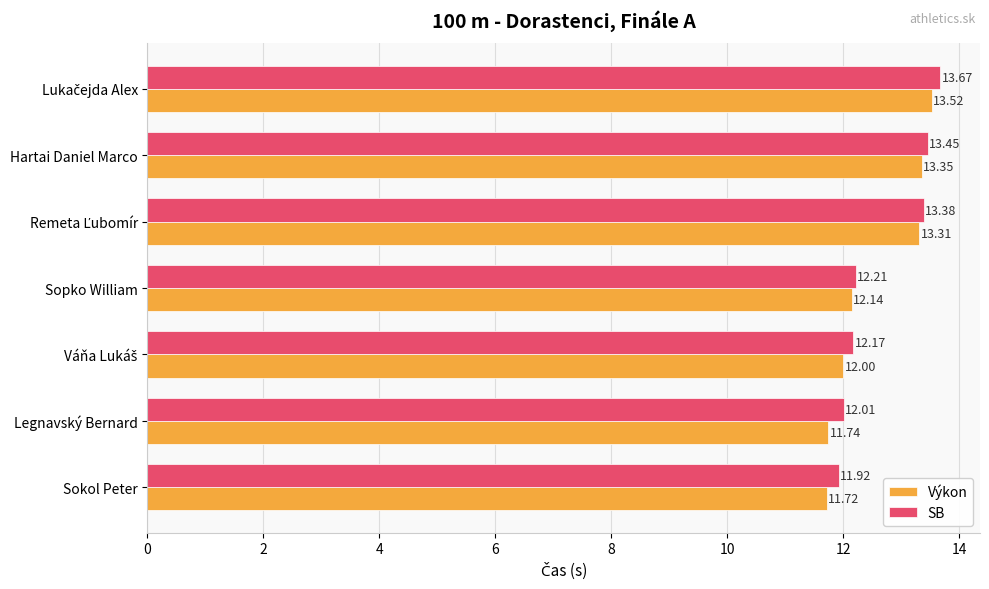

What is the minimum value shown in the chart?

11.7